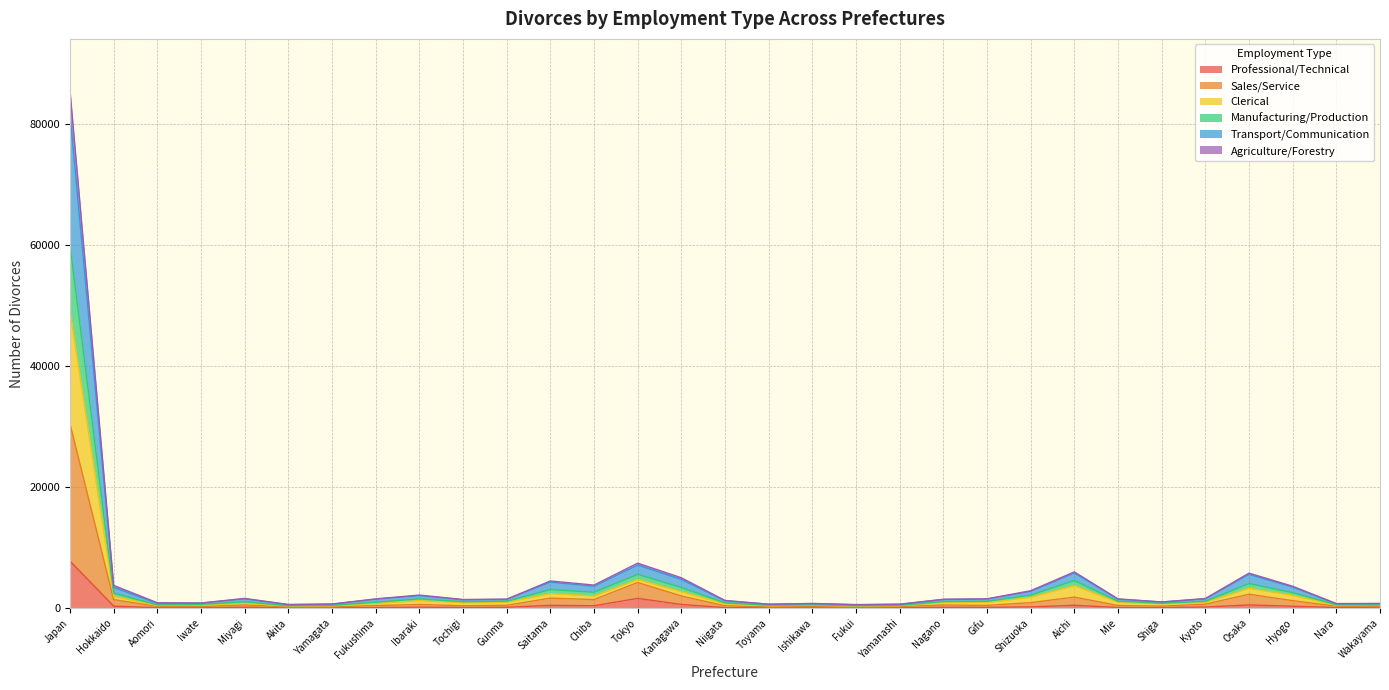

At which label does Transport/Communication first exceed 1076?

Japan